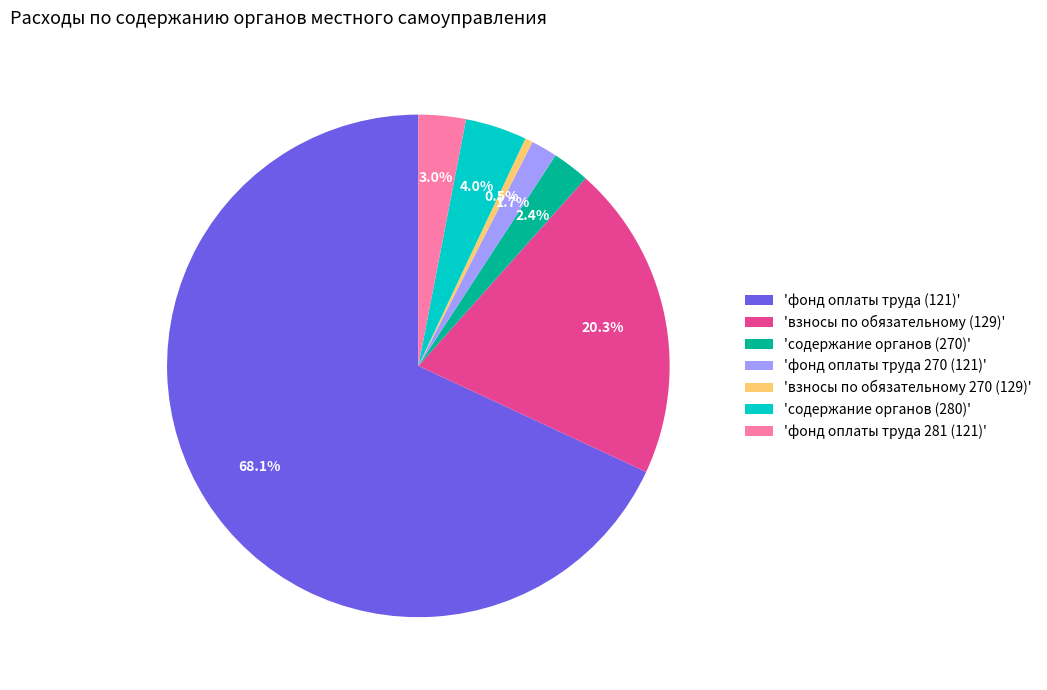

Does 'фонд оплаты труда (121)' represent more than half of the total?

Yes